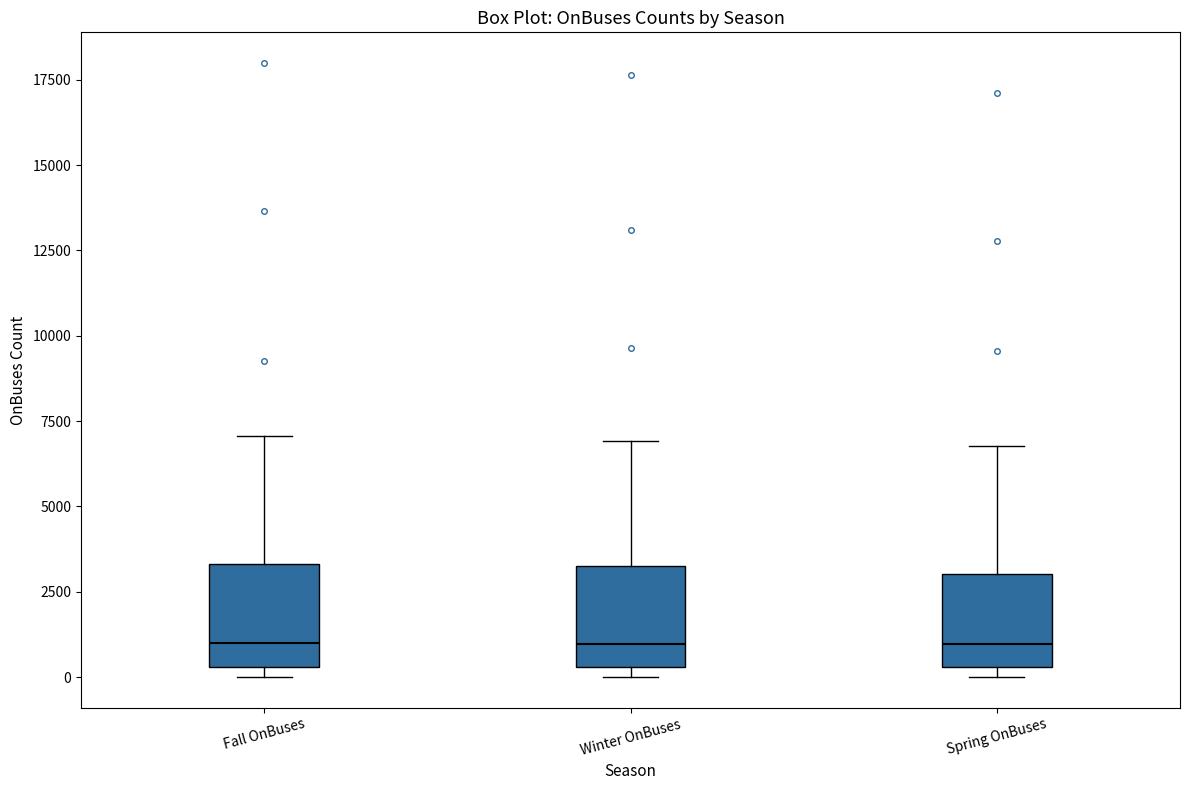

Reading left to right, read every box against the y-axis: the position of its median line, the range the box covers, and the ends of its whiskers. The values are not printed on the chart, so give them approximately, as read against the axis.

Fall OnBuses: median 1000, box 500 to 3500, whiskers 0 to 7000
Winter OnBuses: median 1000, box 500 to 3500, whiskers 0 to 7000
Spring OnBuses: median 1000, box 500 to 3000, whiskers 0 to 7000